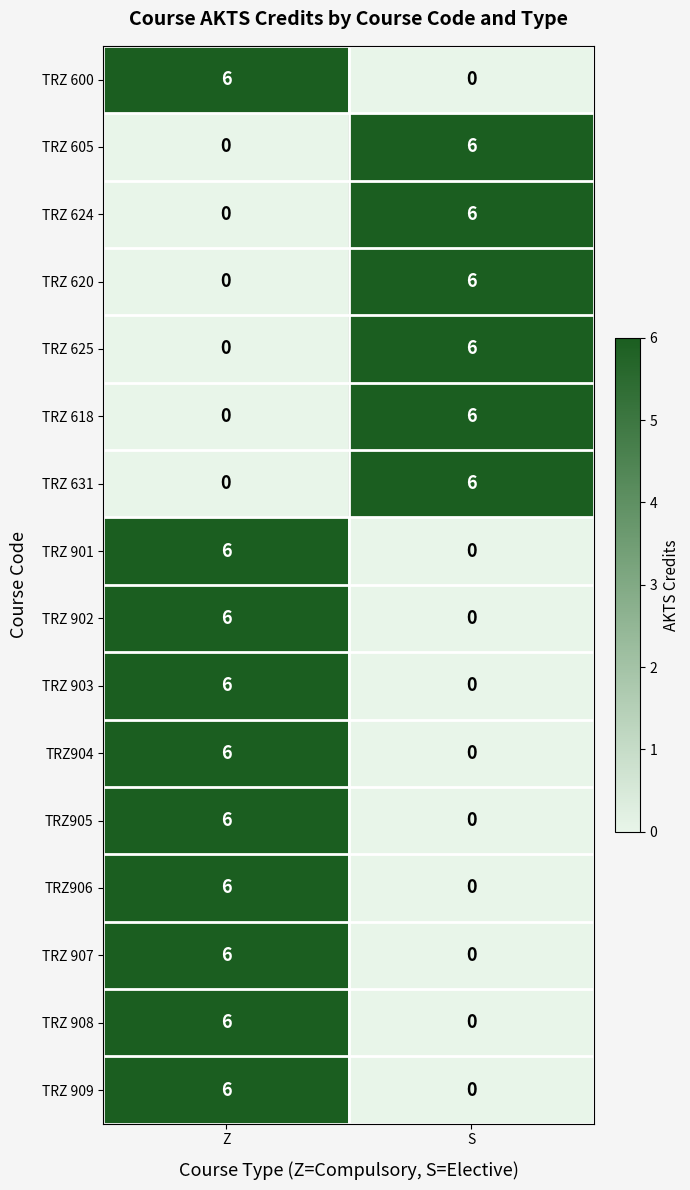

What is the average value of the TRZ 631 series?

3